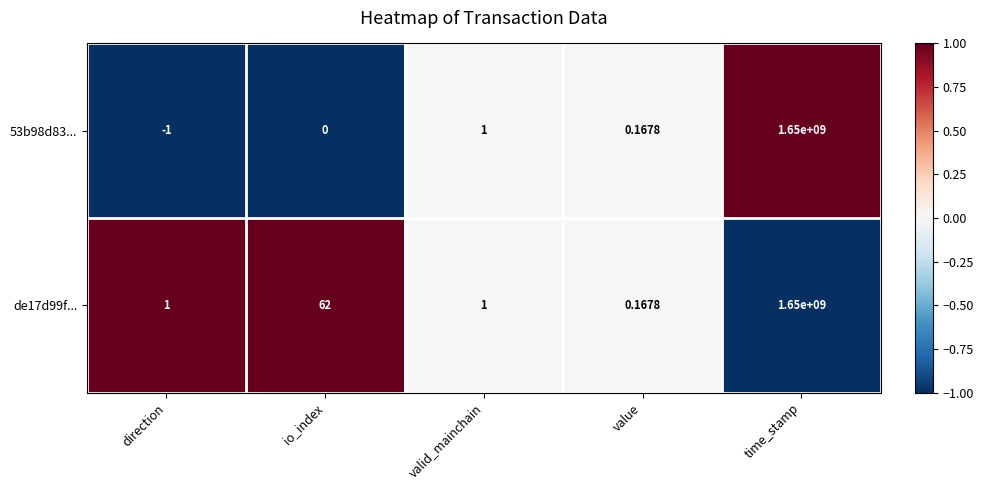

Where is de17d99f... nearest to the value 825000000?

io_index